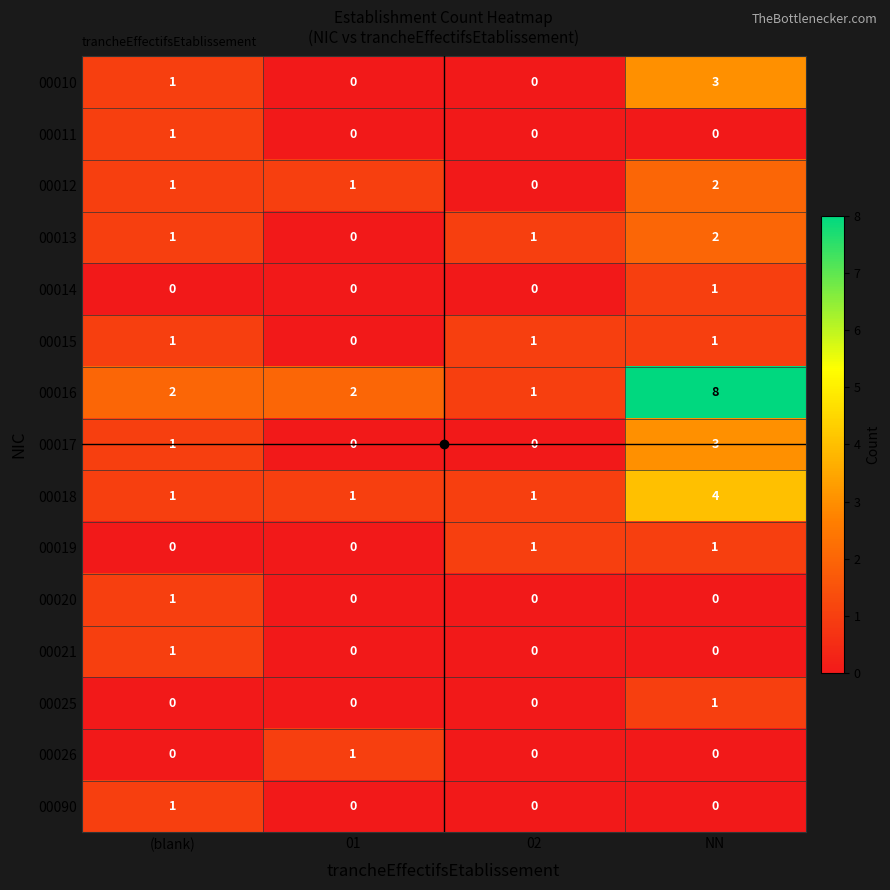

Which series changed the most between 02 and NN?

00016